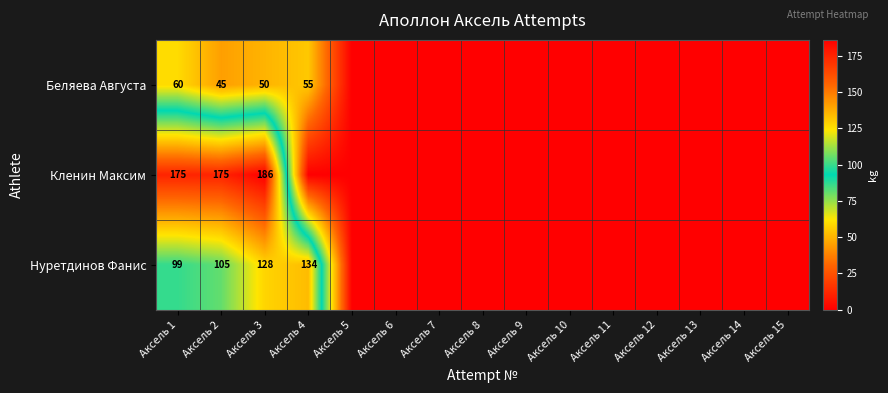

At which label is Нуретдинов Фанис closest to 67?

Аксель 1